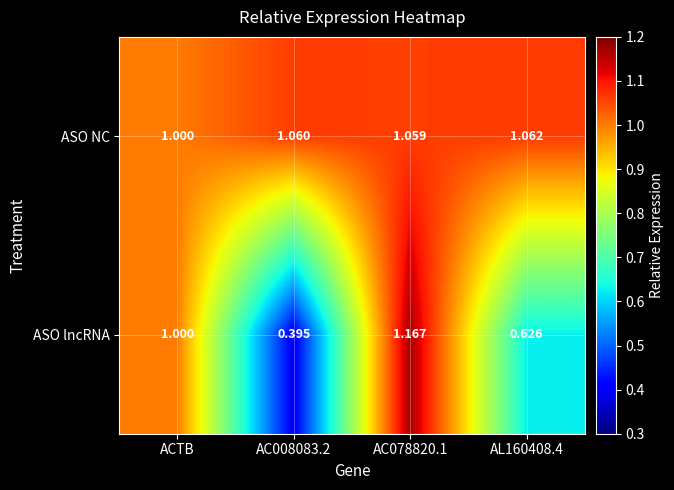

Which series has the widest spread of values?

ASO lncRNA